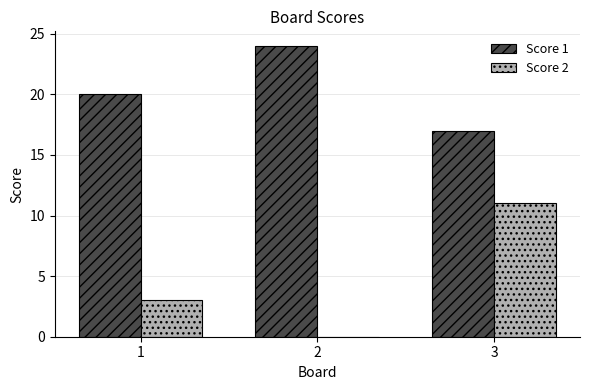

Reading left to right, extract all data points from this chart.

Score 1: 1=20	2=24	3=17
Score 2: 1=3	2=0	3=11